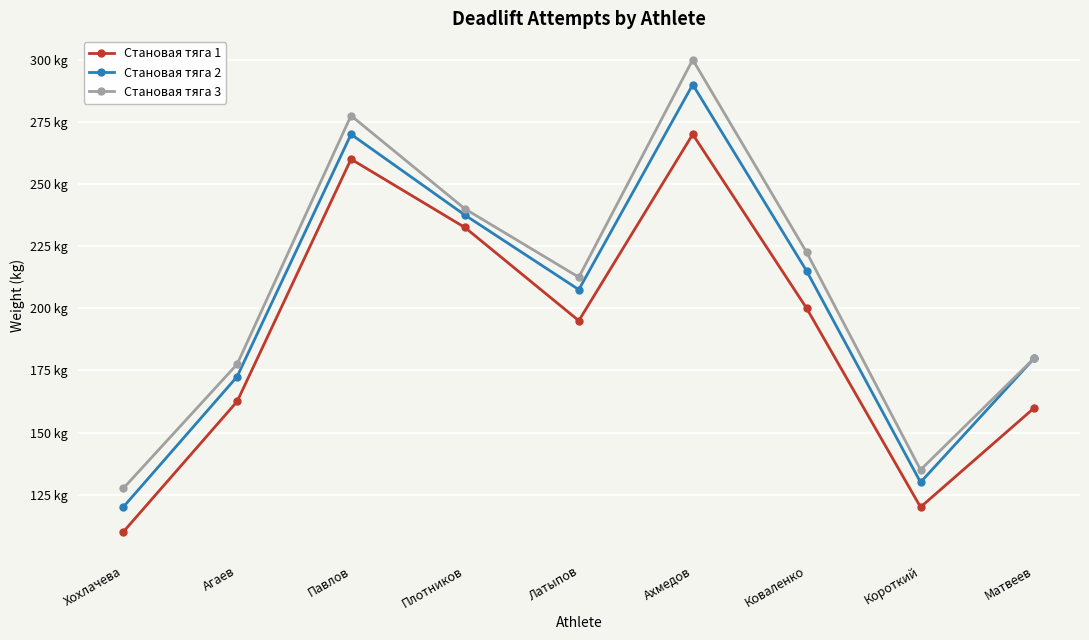

Between Павлов and Матвеев, which series saw the biggest shift?

Становая тяга 1